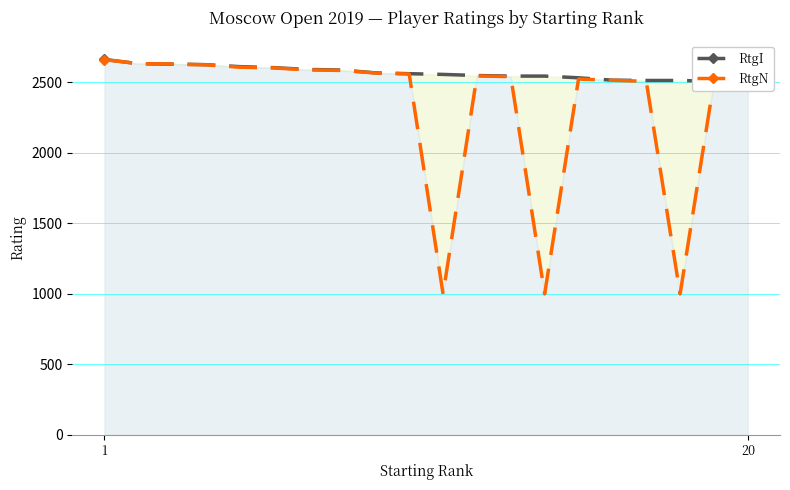

What is the sum of all RtgI values?

51368